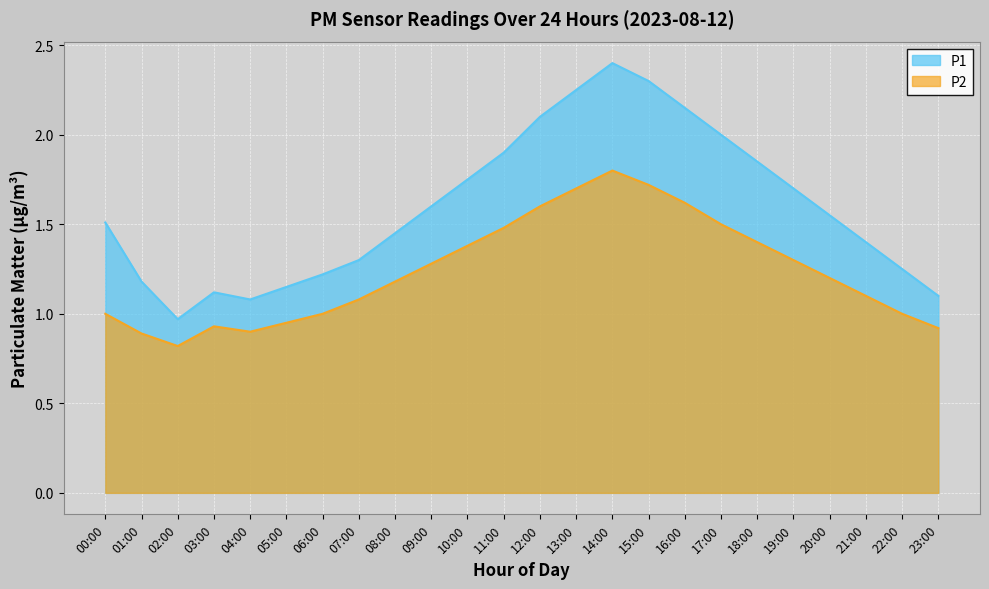

What are all the series names shown in the legend?

P1, P2